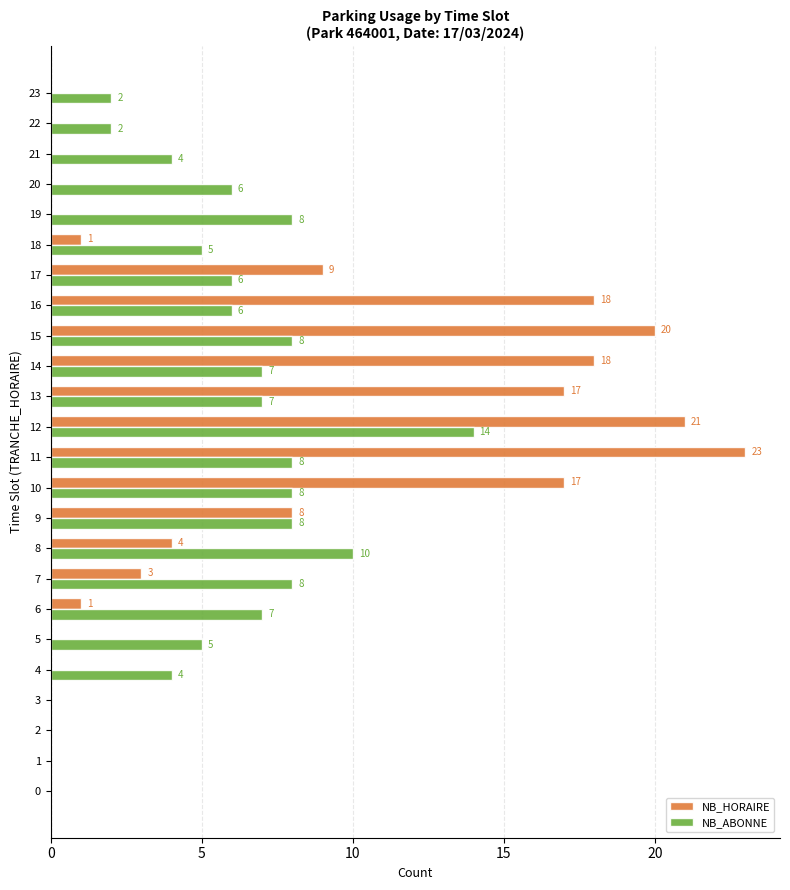

How many positive values does the NB_ABONNE series have?

20